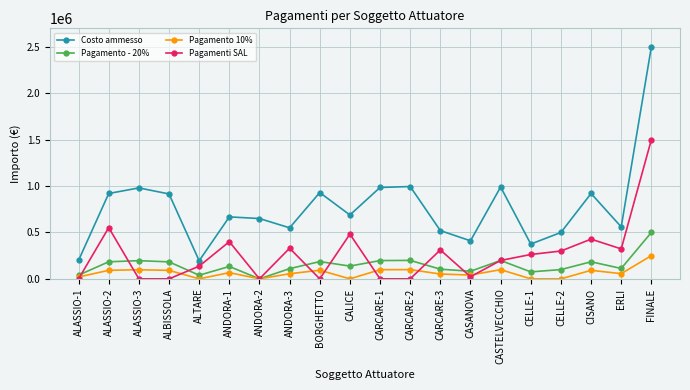

Is it true that Pagamenti SAL equals -525087.3 at ALASSIO-1?

False